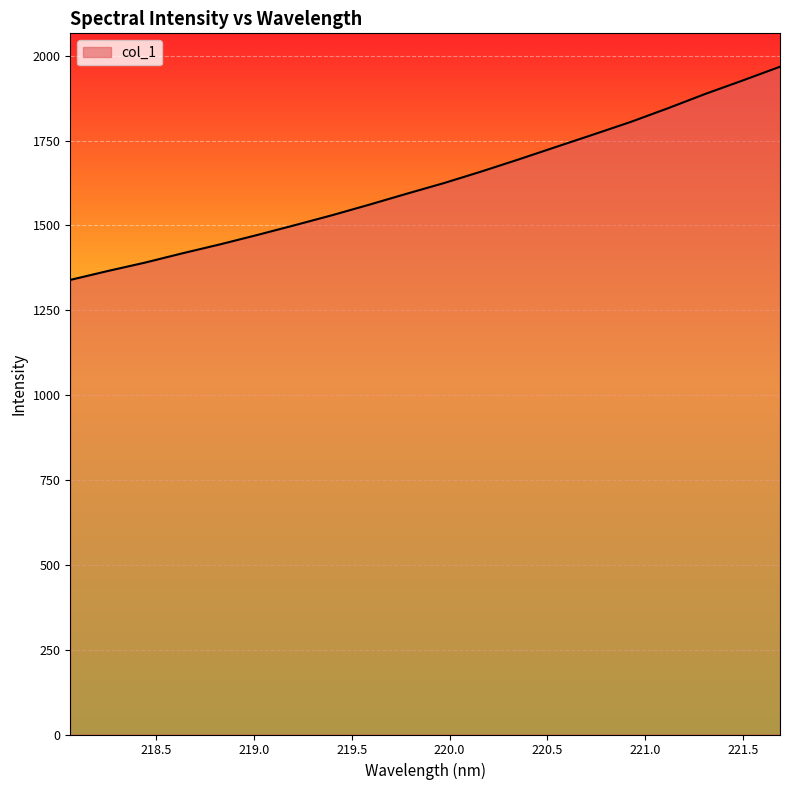

What is the maximum value shown in the chart?

1967.9